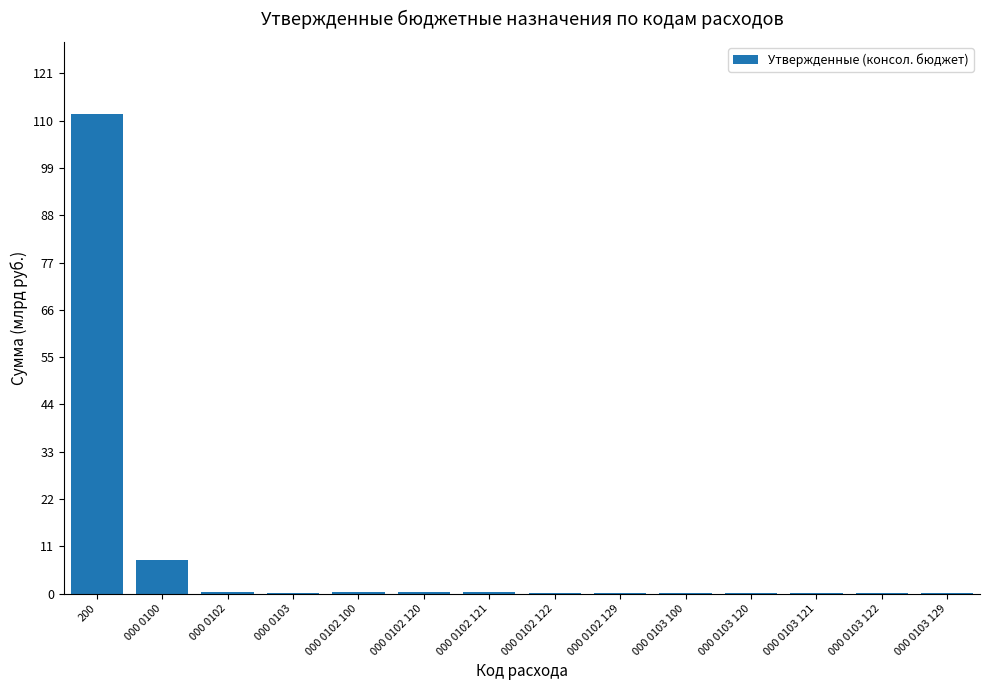

True or false: the data shows 0.4 at 000 0102 120.

True